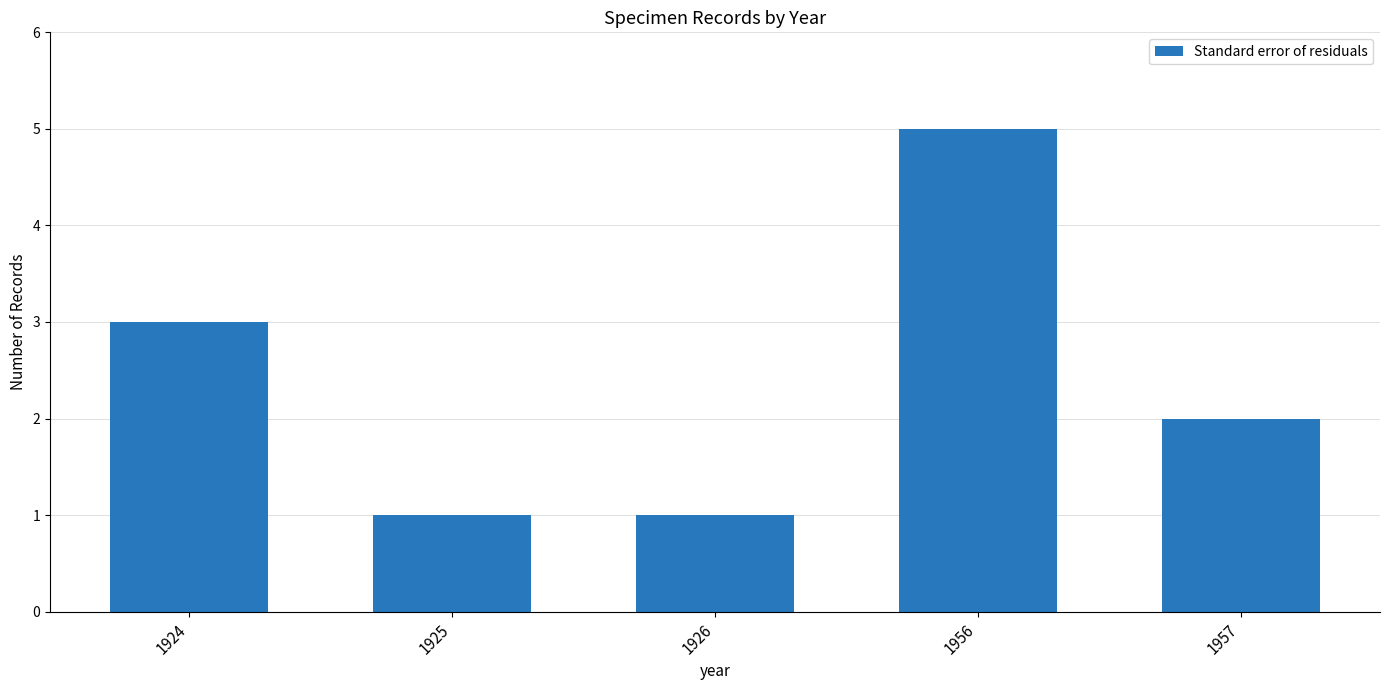

Which category has the highest value across all series?

1956